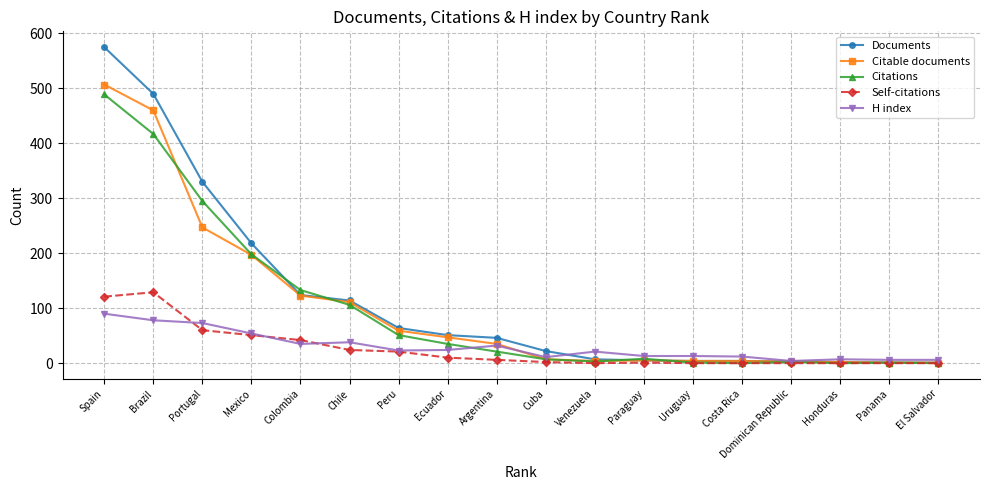

What is the difference between the maximum and minimum values in the Citations series?

489